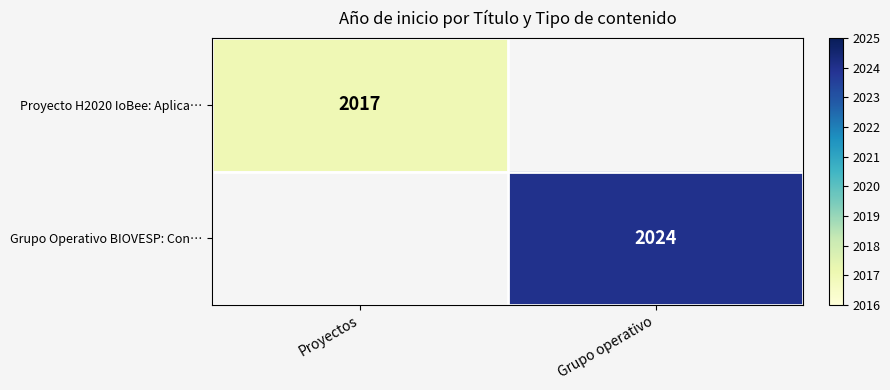

The value of Grupo Operativo BIOVESP: Con… at Grupo operativo is 884. True or false?

False